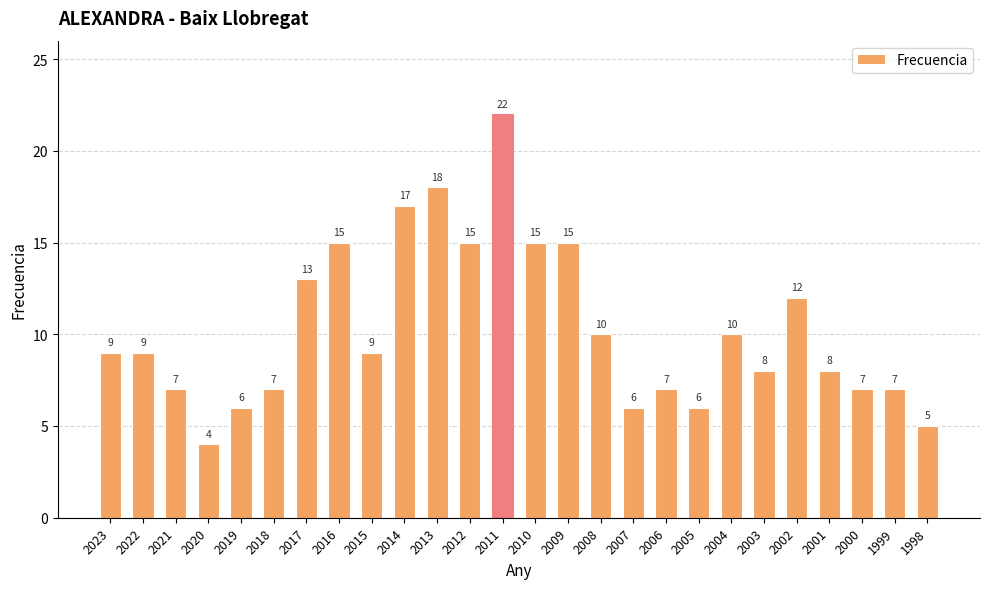

Does the chart contain stacked bars?

No